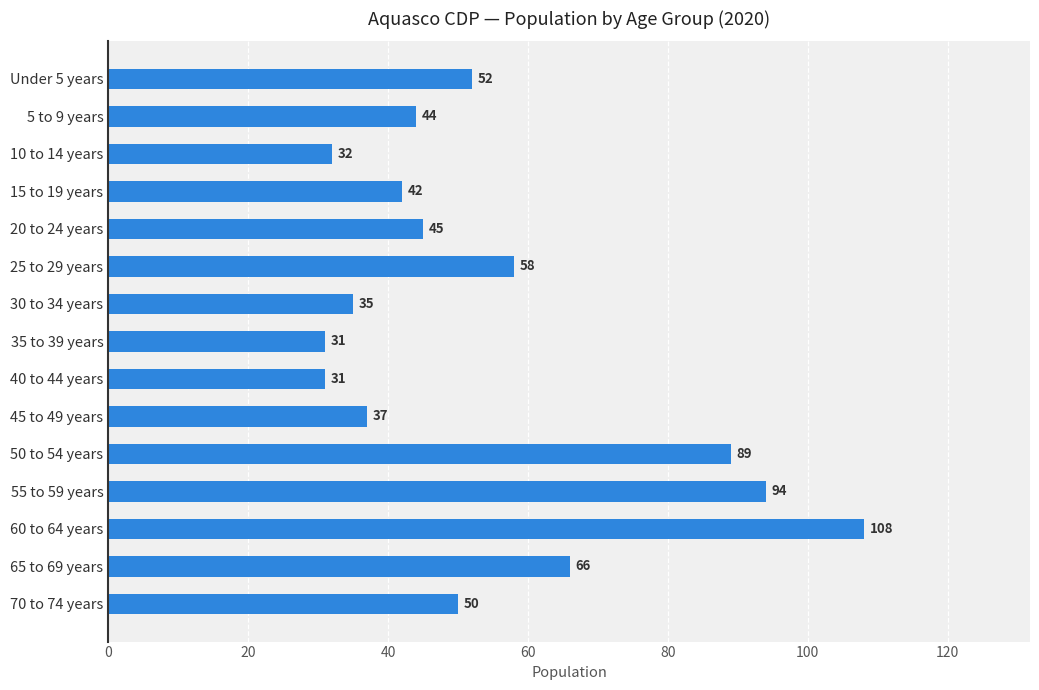

Approximately how many times larger is the value at Under 5 years compared to 30 to 34 years?

1.5